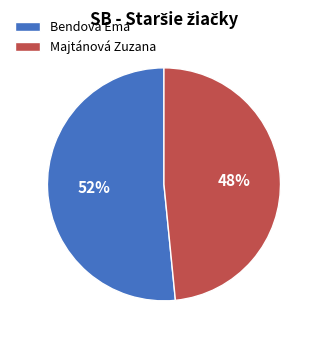

What is the ratio of the value at Bendová Ema to the value at Majtánová Zuzana?

1.1